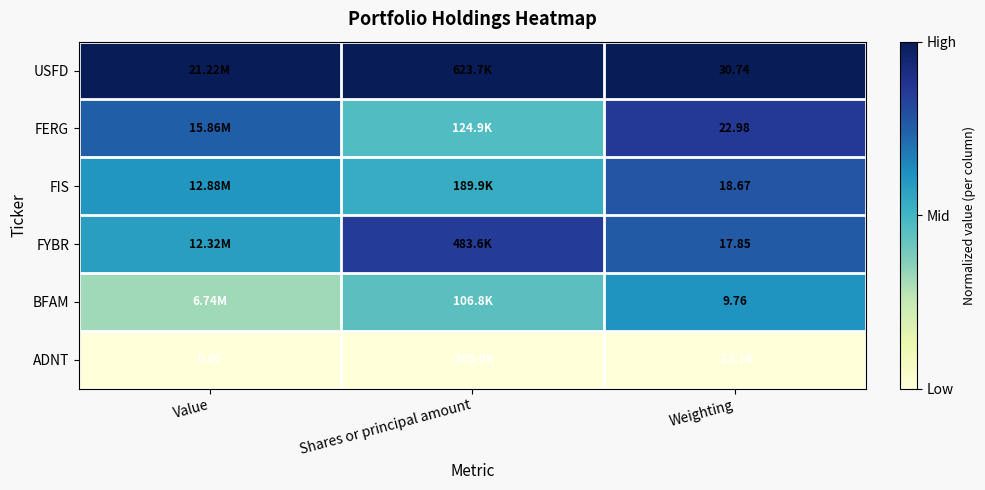

At Weighting, list the series in order from smallest to largest.

ADNT, BFAM, FYBR, FIS, FERG, USFD